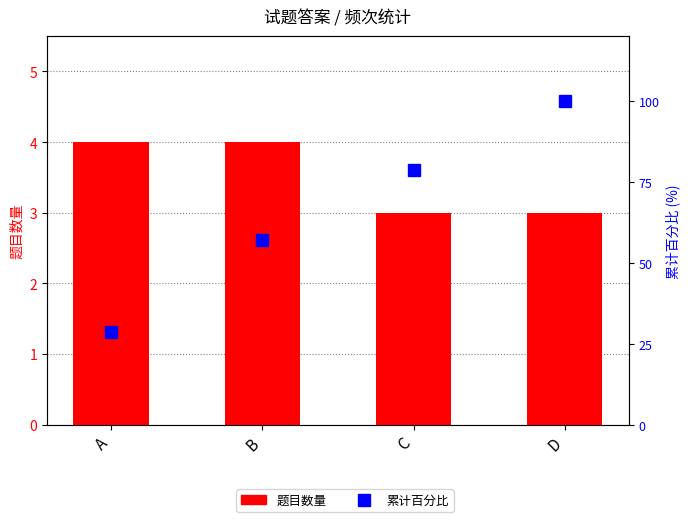

Where does the 累计百分比 series first go above 78?

C